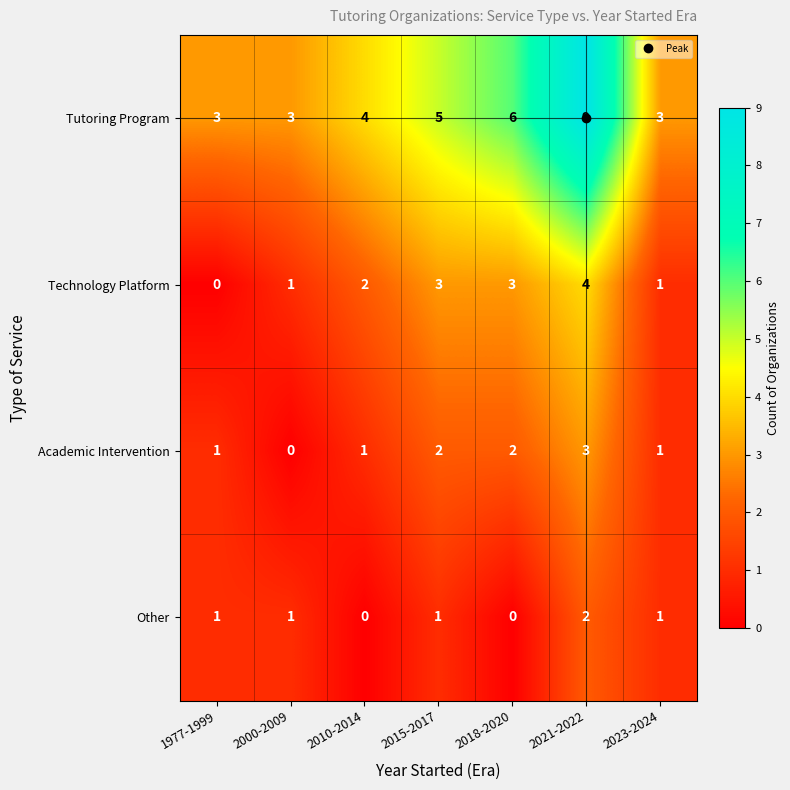

What is the difference between the maximum and minimum values in the Academic Intervention series?

3